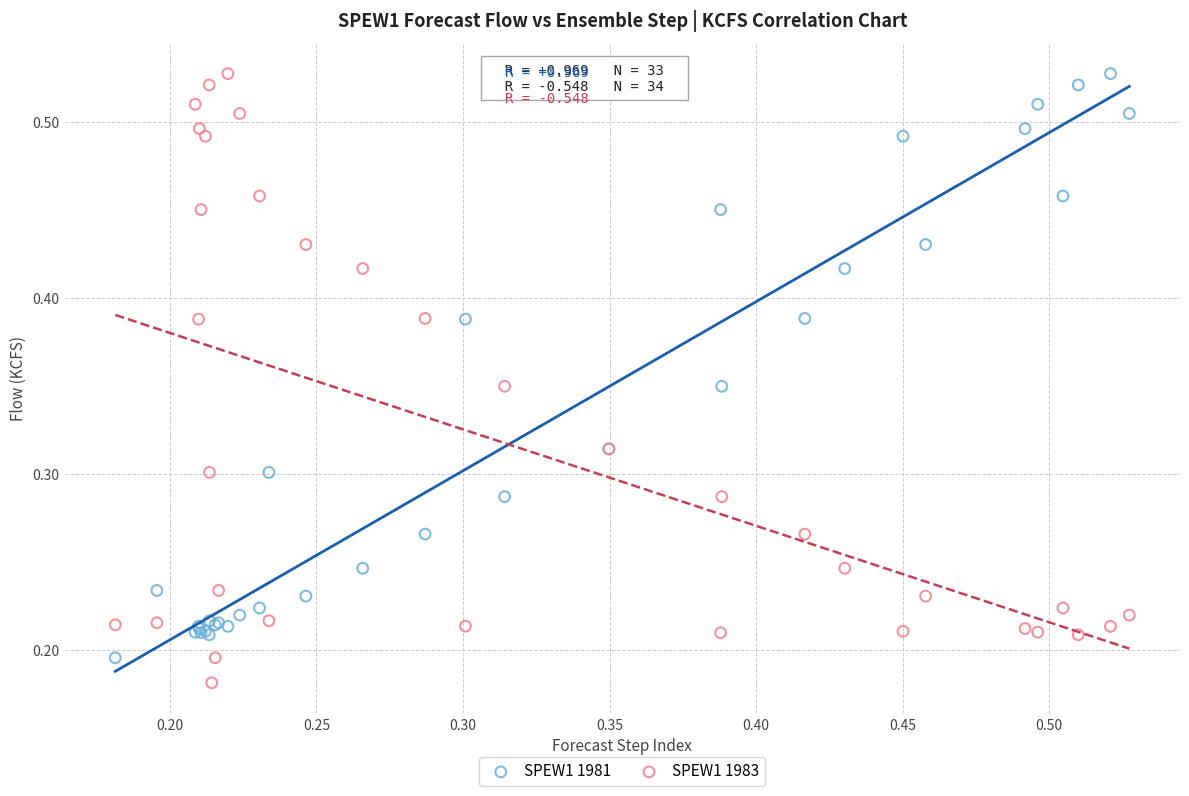

What are all the series names shown in the legend?

SPEW1 1981, SPEW1 1983